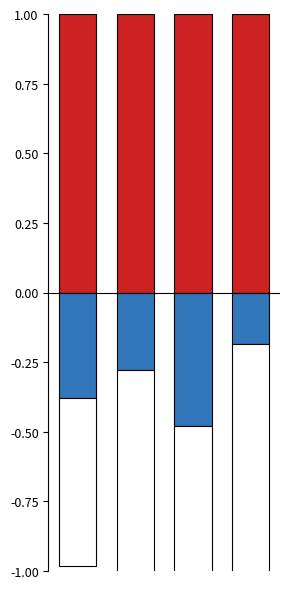

How many series are shown in this chart?

3